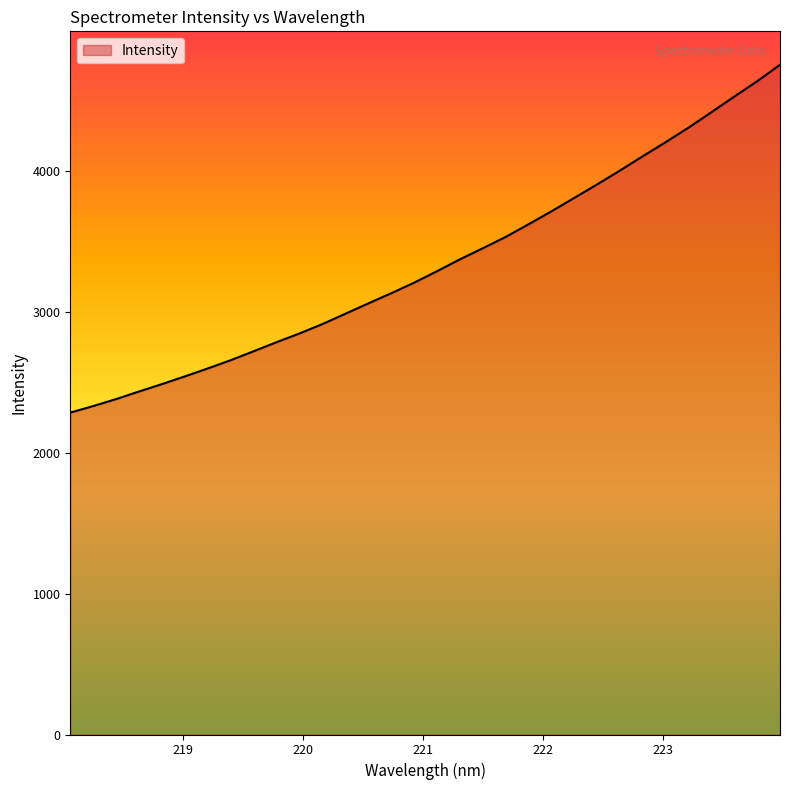

How many lines are shown in the chart?

1